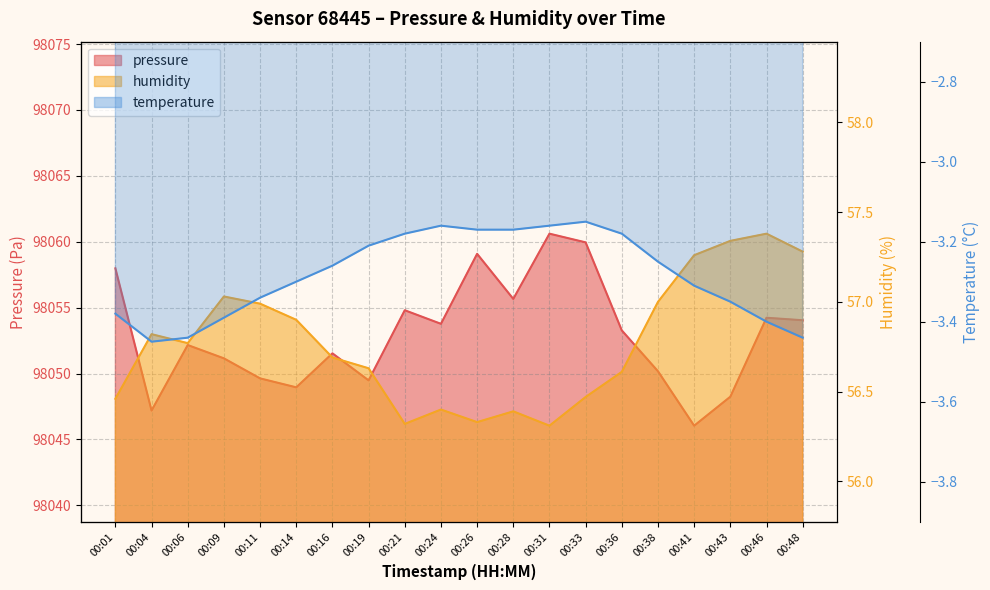

What is the value of the humidity point at the 14th from the left?

56.5